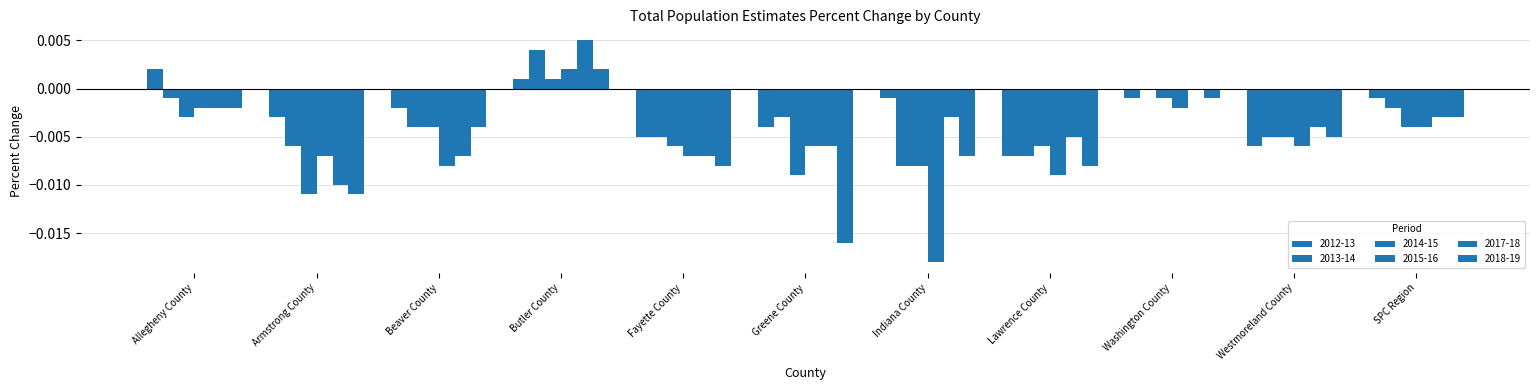

What position from the right is Indiana County?

5